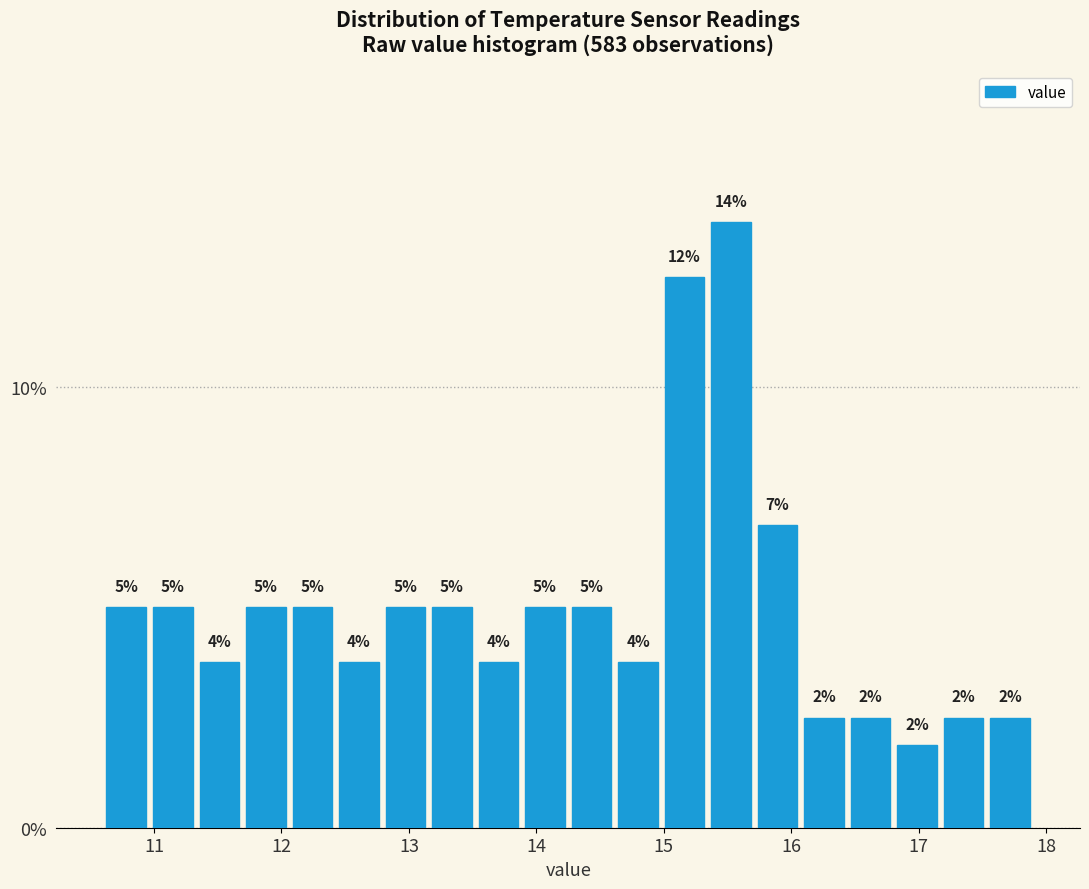

Around what value on the x-axis is the tallest bar? Give the approximate position of its centre, as read against the axis.

15.5